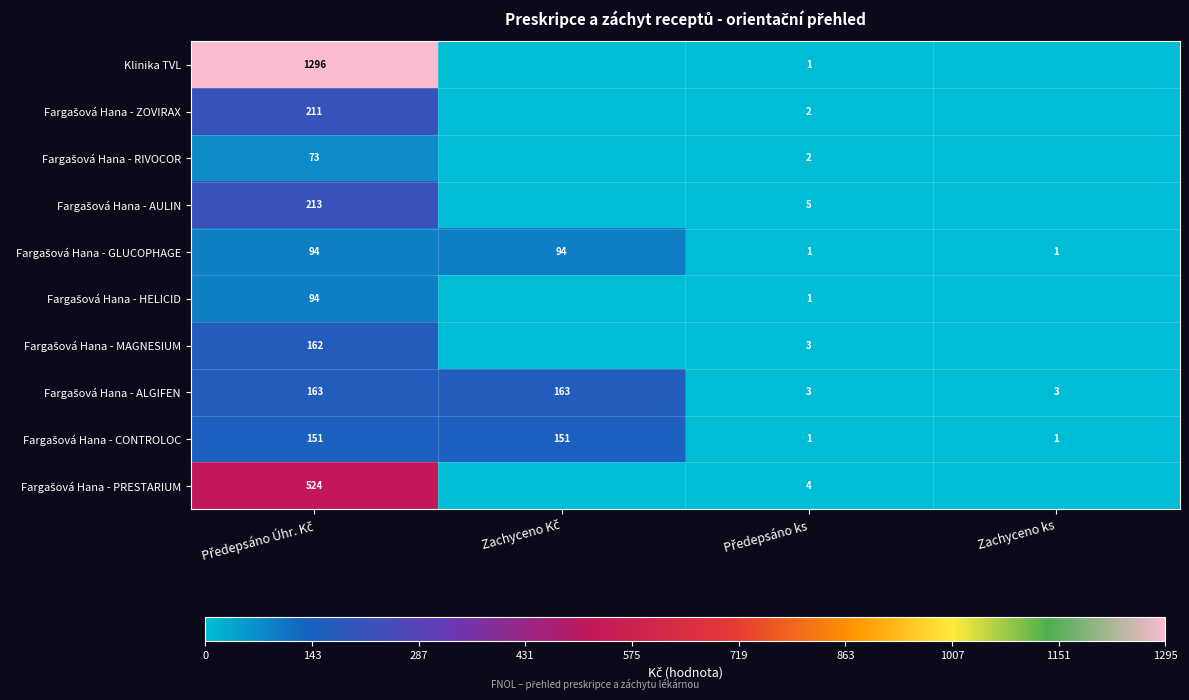

Count the number of data series in this chart.

10